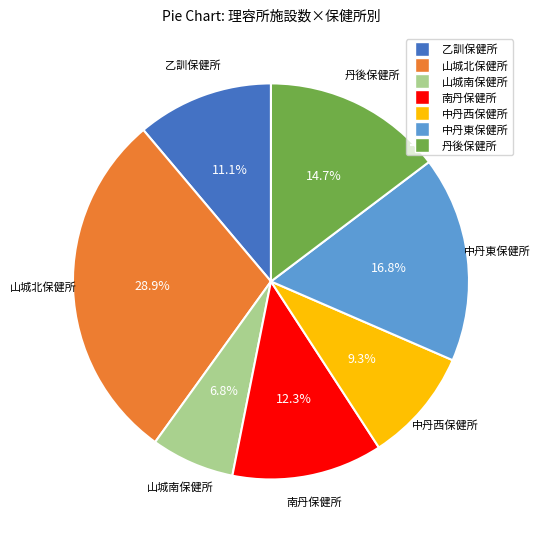

Do 乙訓保健所 and 中丹西保健所 together represent more than half of the pie?

No